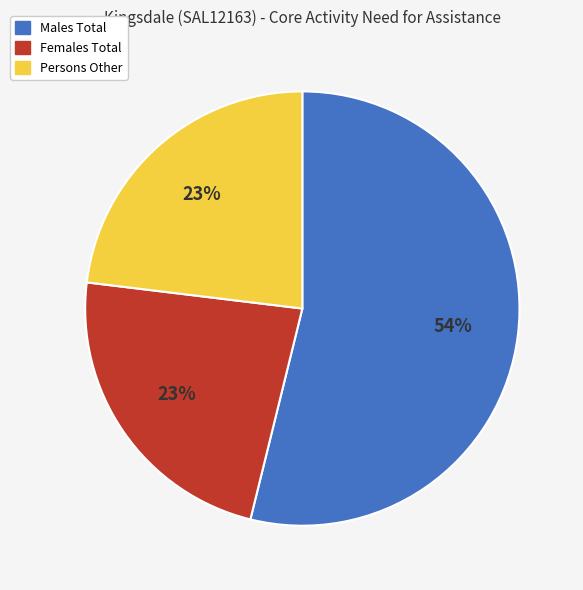

What percentage is the Males Total slice, to the nearest percent?

54%